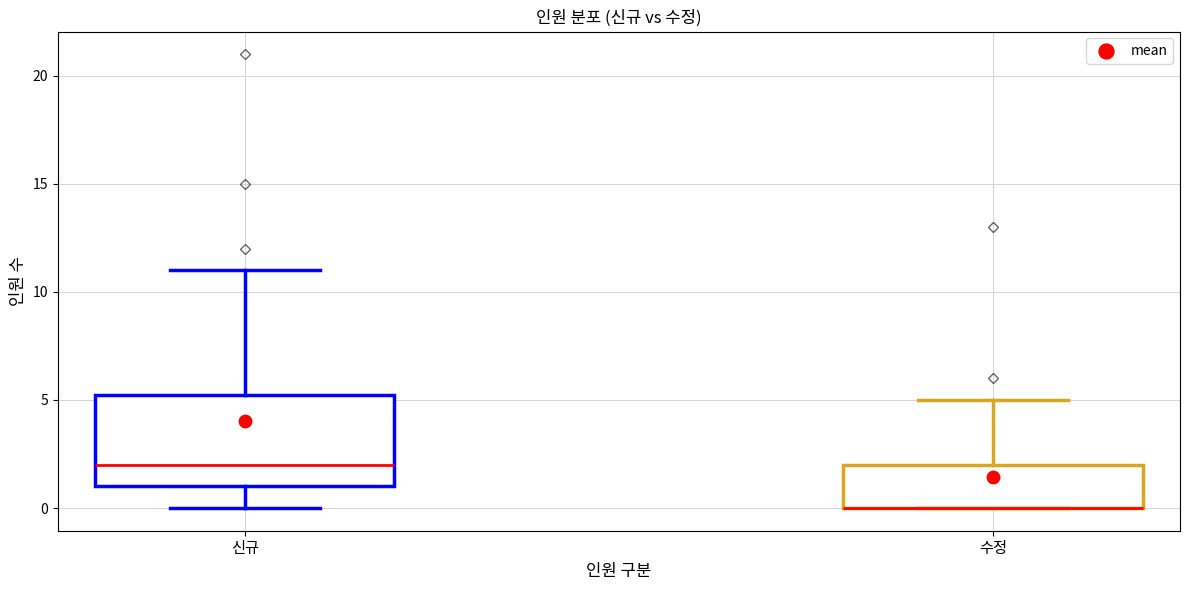

Where is the lower edge of the box for 수정 on the y-axis? The values are not printed on the chart, so give them approximately, as read against the axis.

0.0